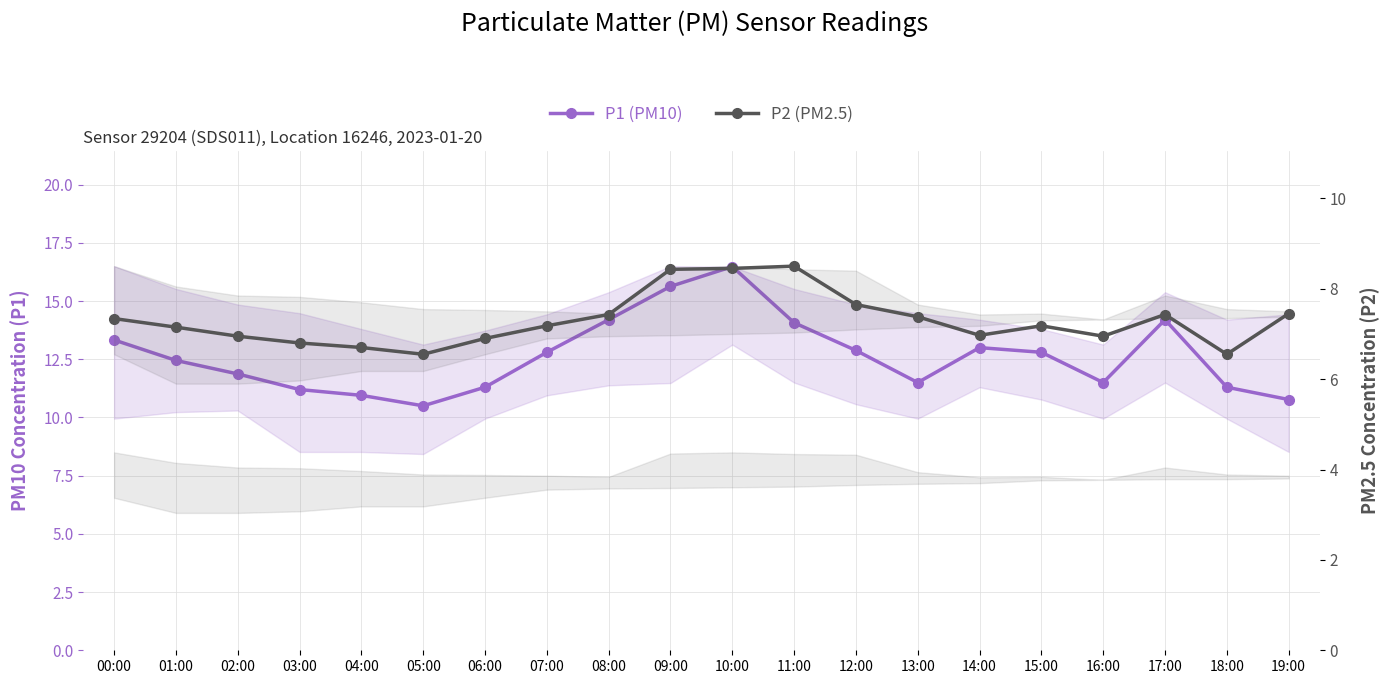

Rank the series by their average value, from highest to lowest.

P1 (PM10), P2 (PM2.5)